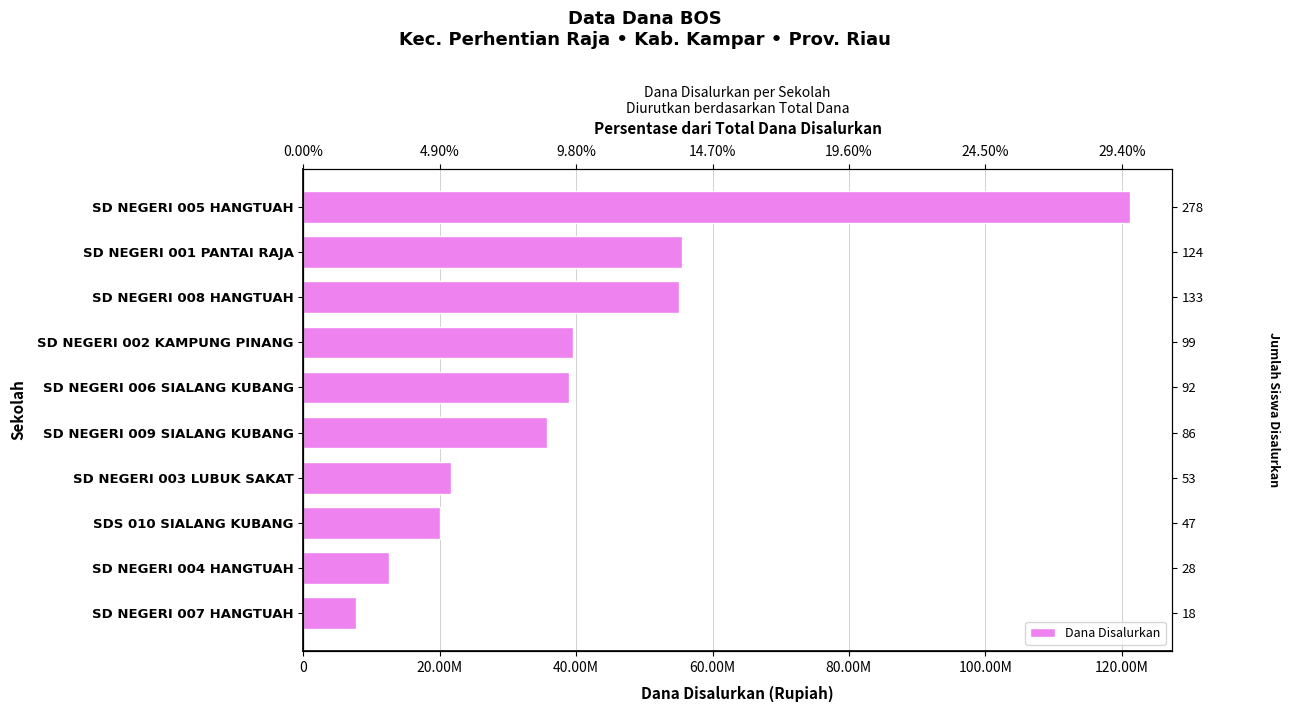

What is the greatest value displayed?

121275000